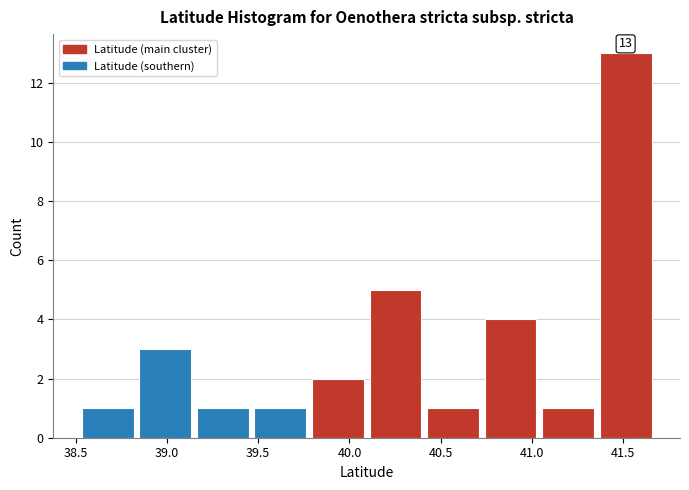

Over which range of the x-axis is the bar tallest?

41.35 to 41.70